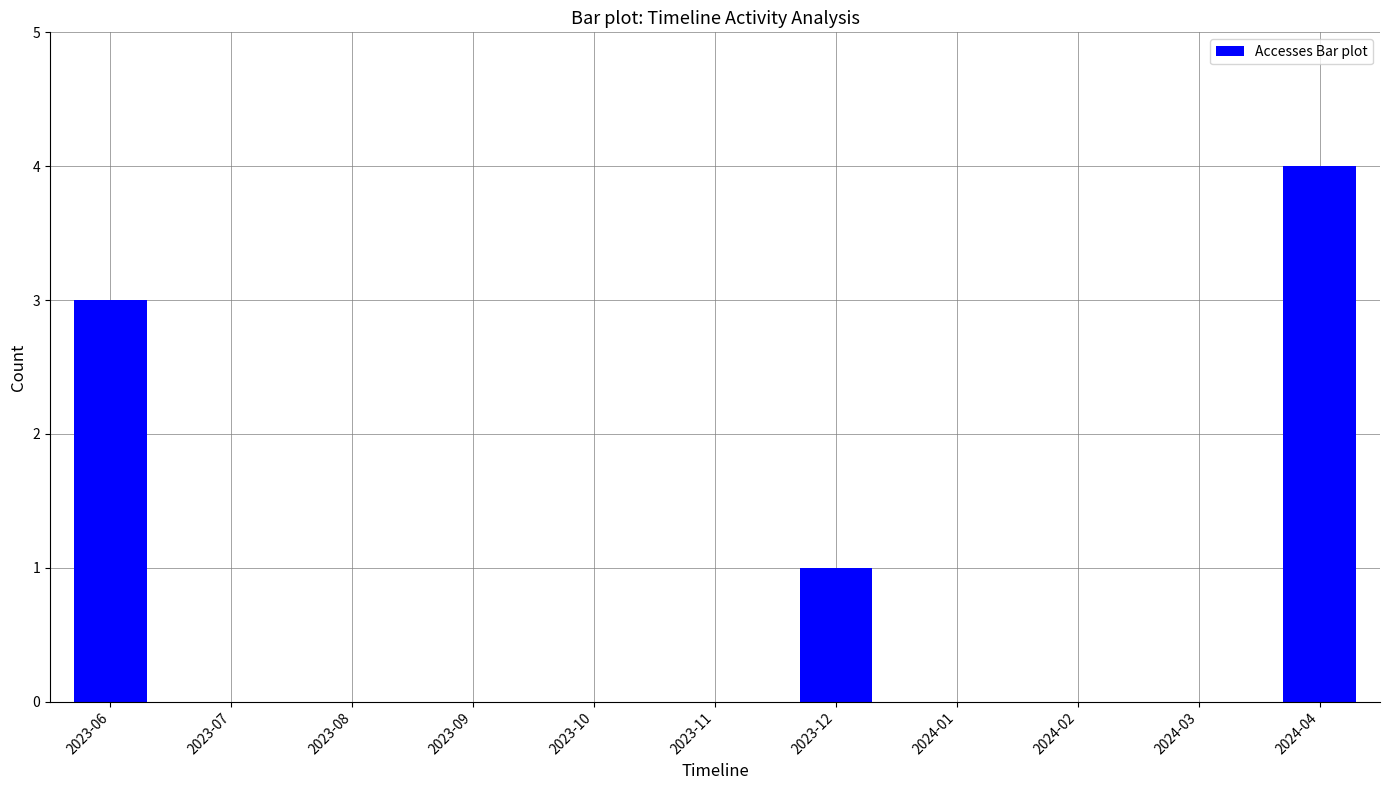

What is the sum of the values at 2023-06 and 2024-02?

3